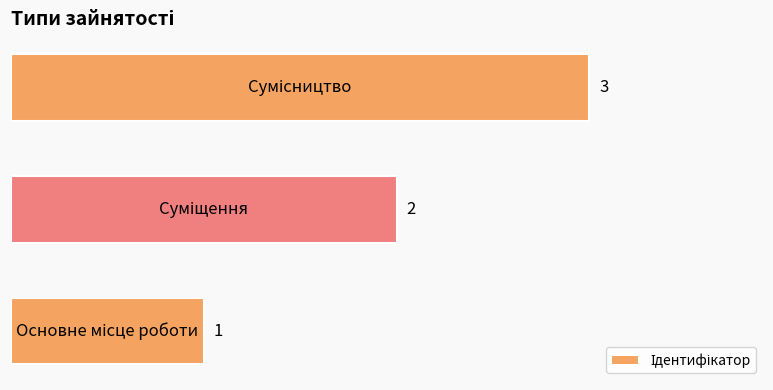

What is the greatest value displayed?

3